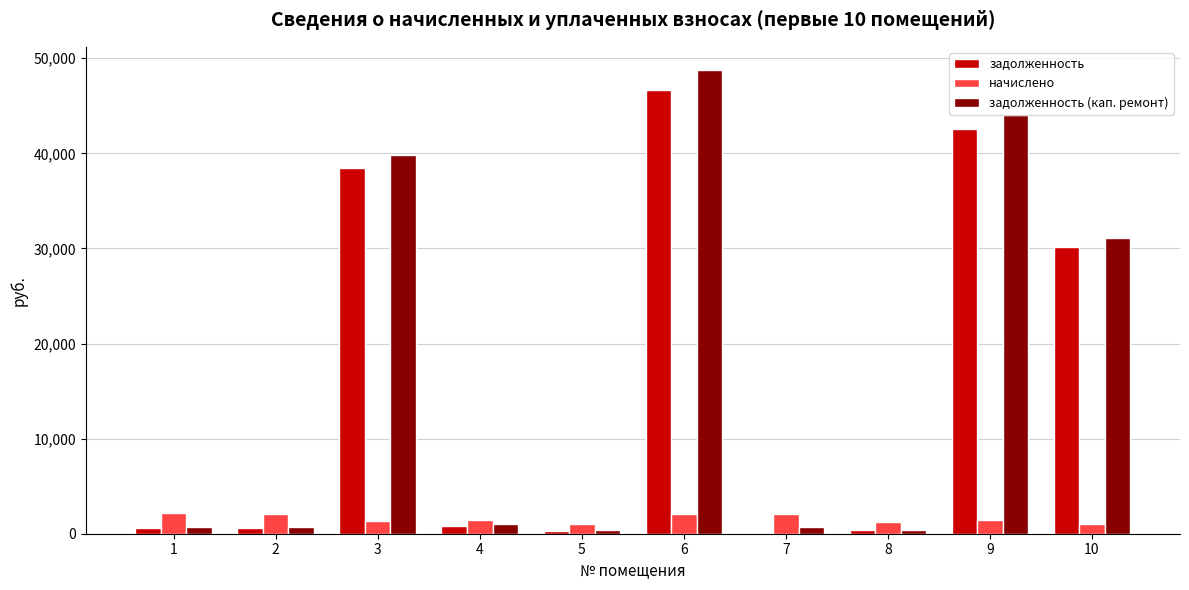

What is the maximum value for начислено?

2141.4